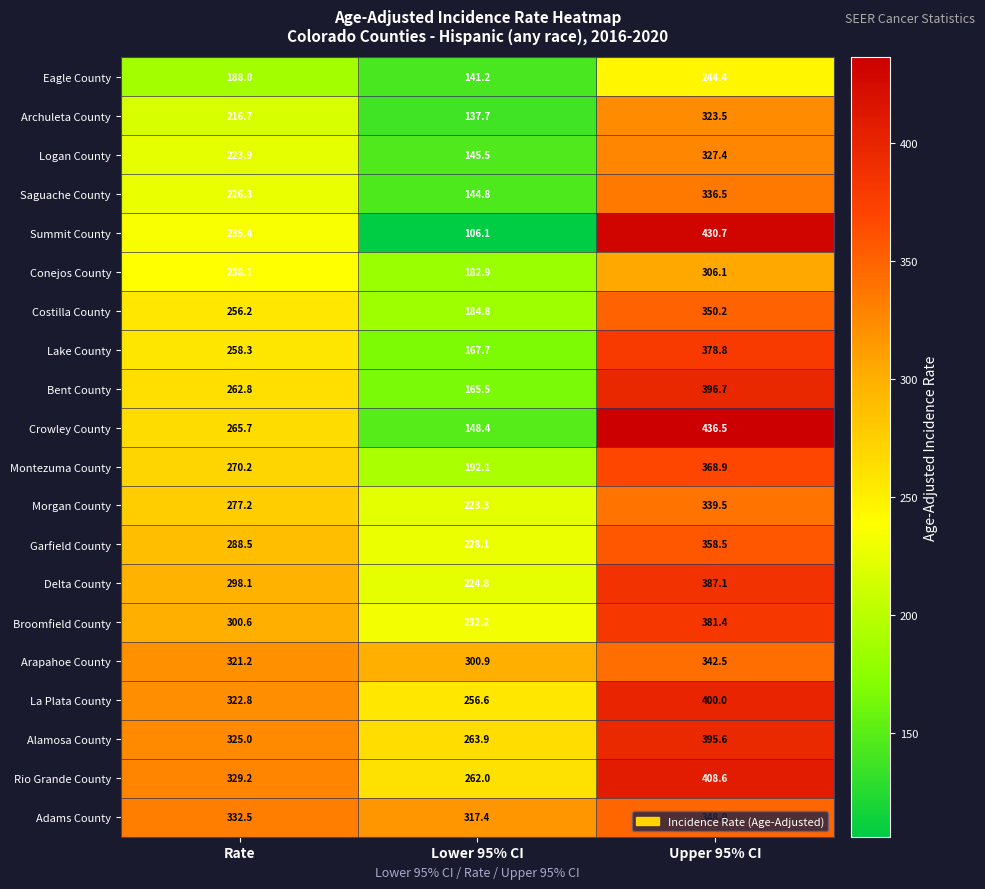

List the series in order of their peak value, highest first.

Crowley County, Summit County, Rio Grande County, La Plata County, Bent County, Alamosa County, Delta County, Broomfield County, Lake County, Montezuma County, Garfield County, Costilla County, Adams County, Arapahoe County, Morgan County, Saguache County, Logan County, Archuleta County, Conejos County, Eagle County